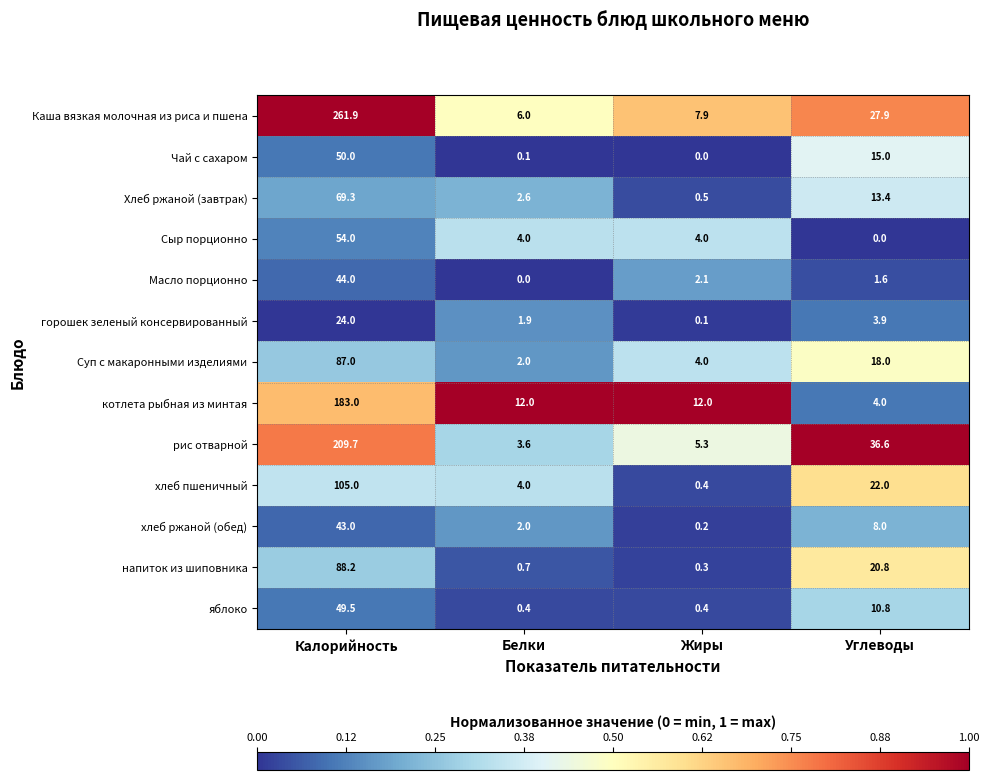

Where is горошек зеленый консервированный nearest to the value 12?

Углеводы